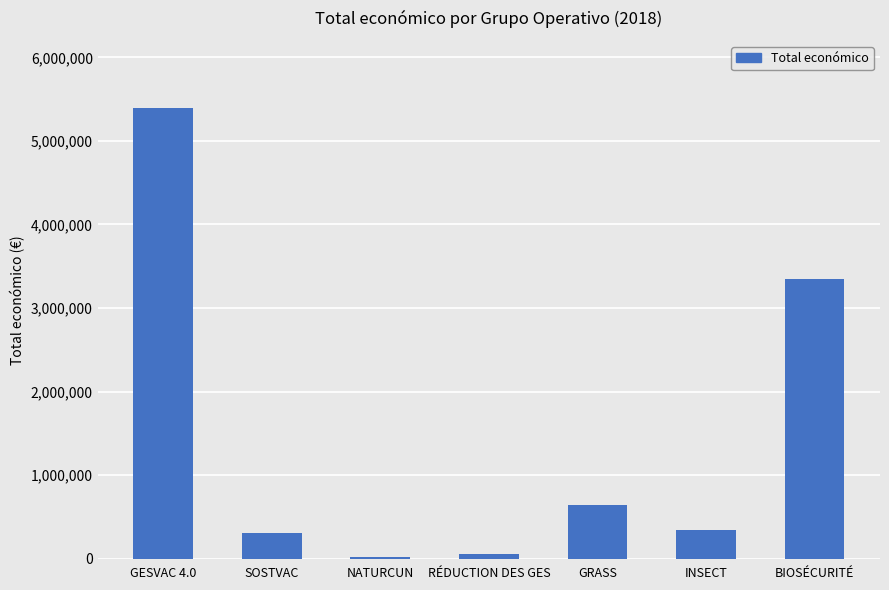

Is it true that the value at GRASS is 641336?

True